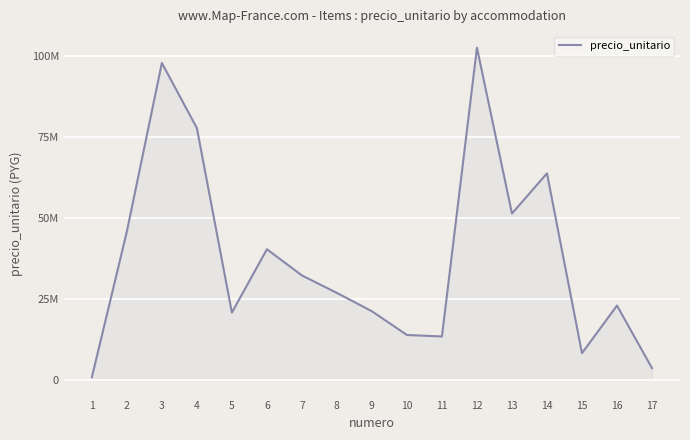

What is the difference between the maximum and minimum values?

101698701